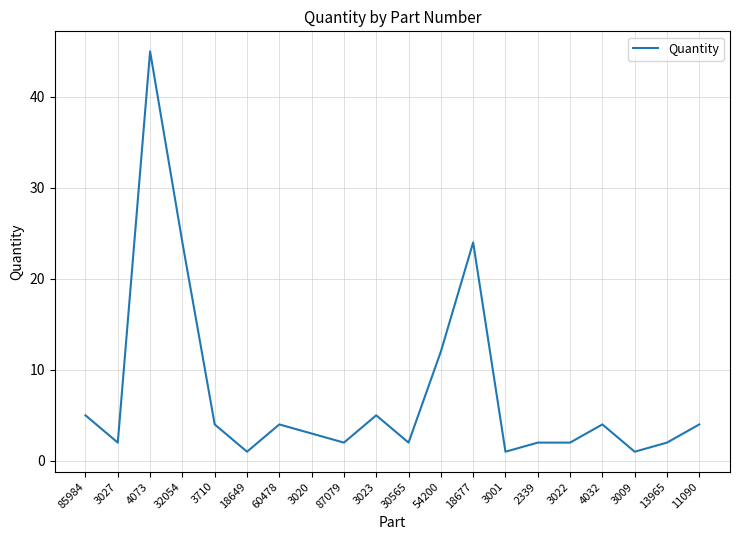

Between 11090 and 3027, which is larger?

11090